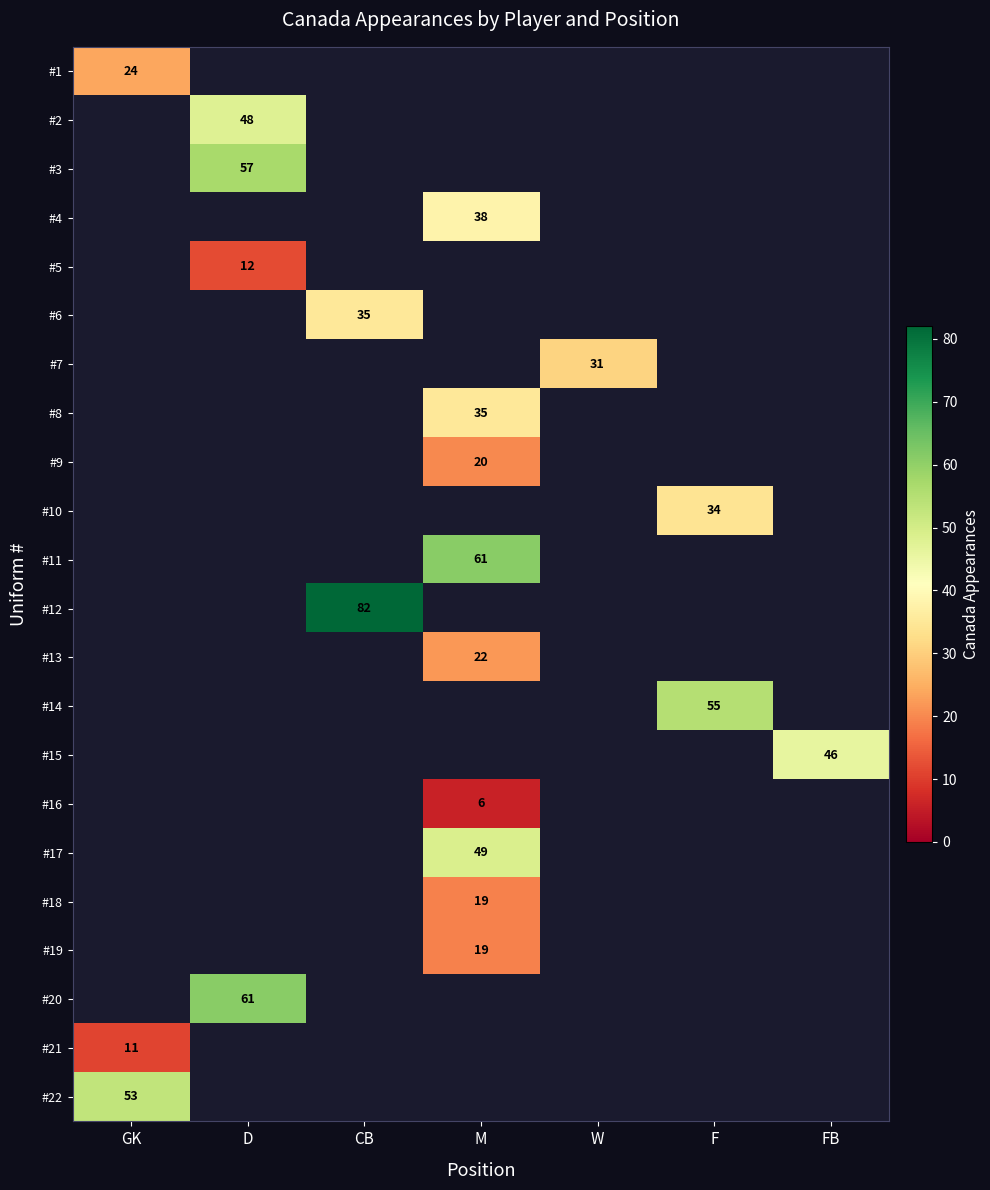

True or false: #5 has a value of 12 at D.

True